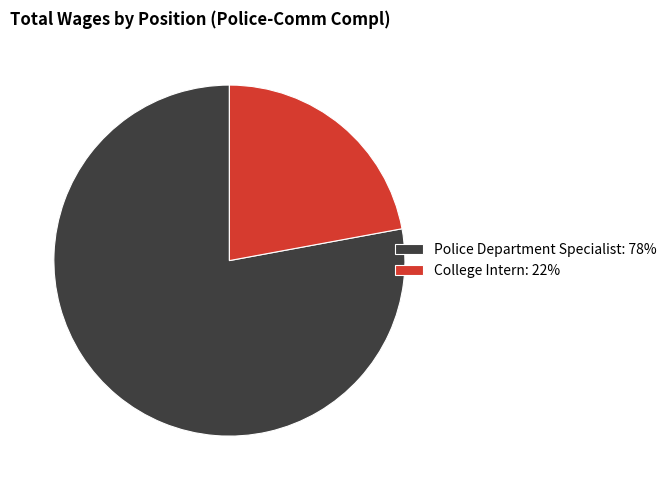

What is the ratio of the value at College Intern: 22% to the value at Police Department Specialist: 78%?

0.3